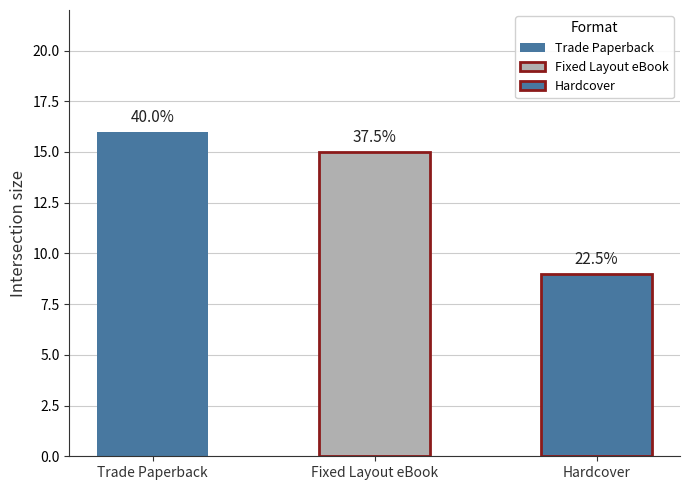

What is the value of the 1st bar from the left?

16